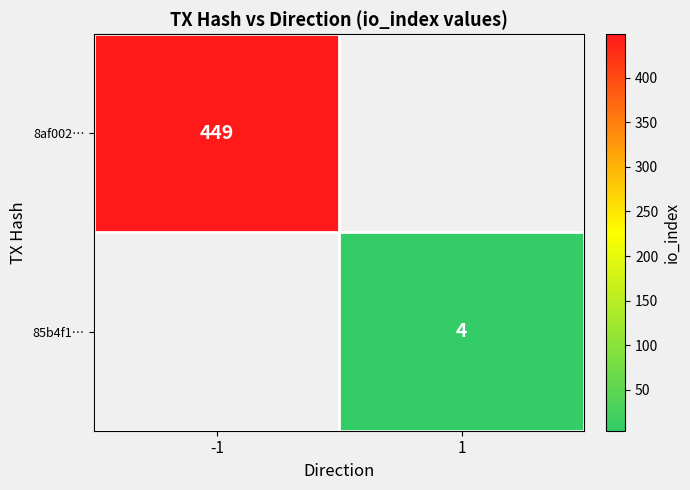

The value of 8af002… at -1 is 227. True or false?

False